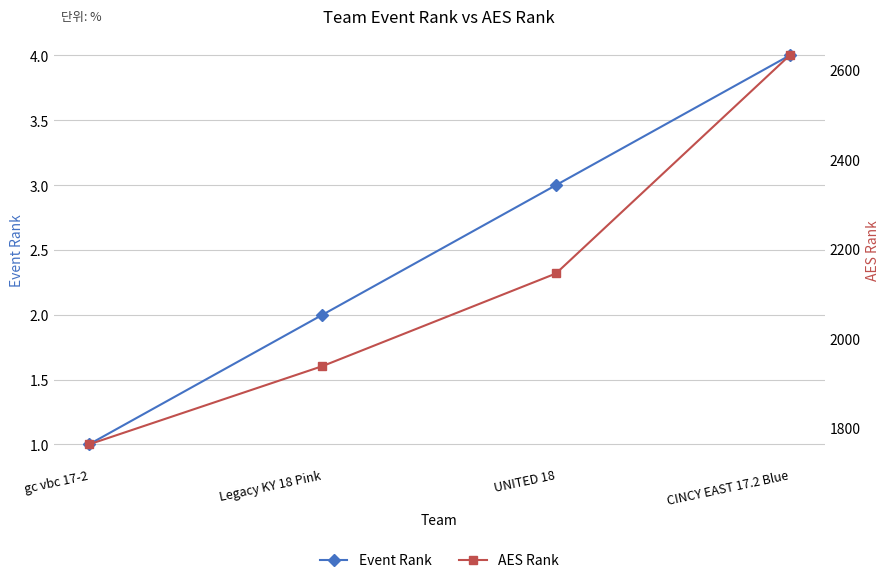

What is the difference between the AES Rank values at UNITED 18 and gc vbc 17-2?

382